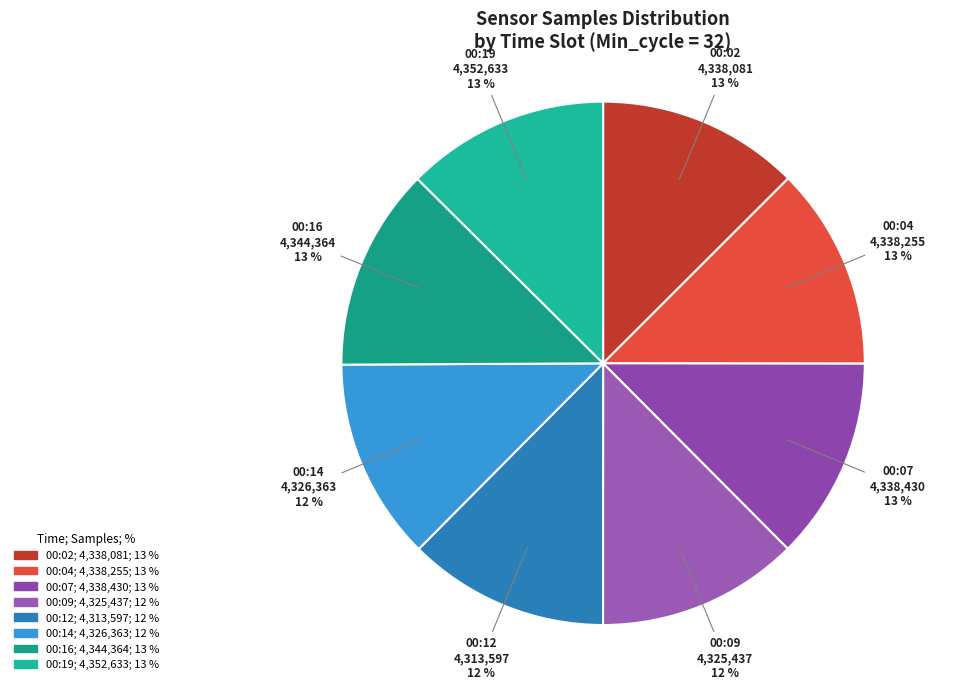

How many slices are in this pie chart?

8